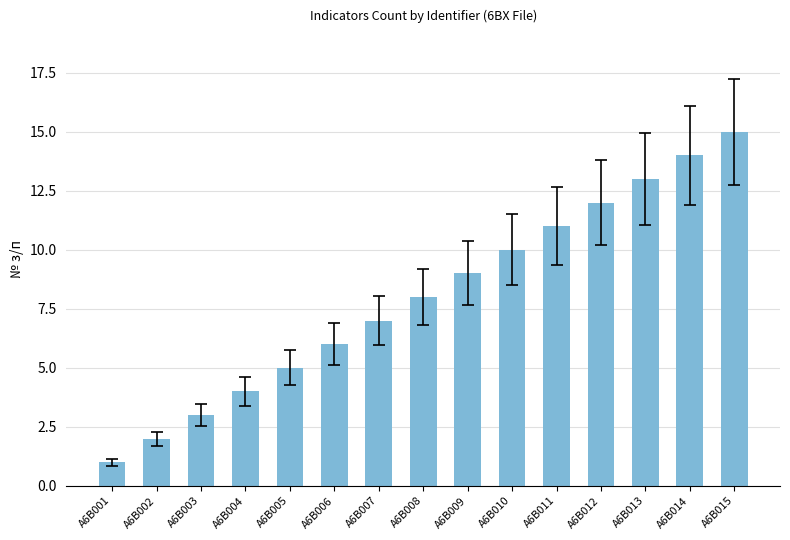

Is it true that the value at A6B014 is 9?

False